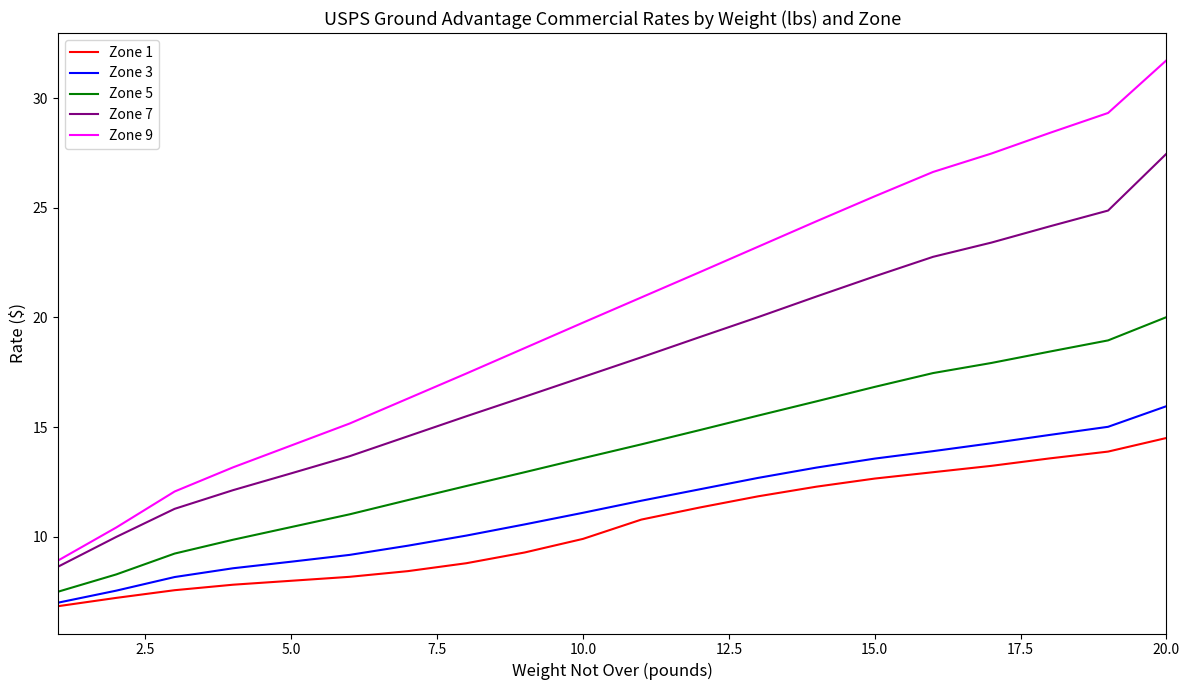

Which series has the widest spread of values?

Zone 9